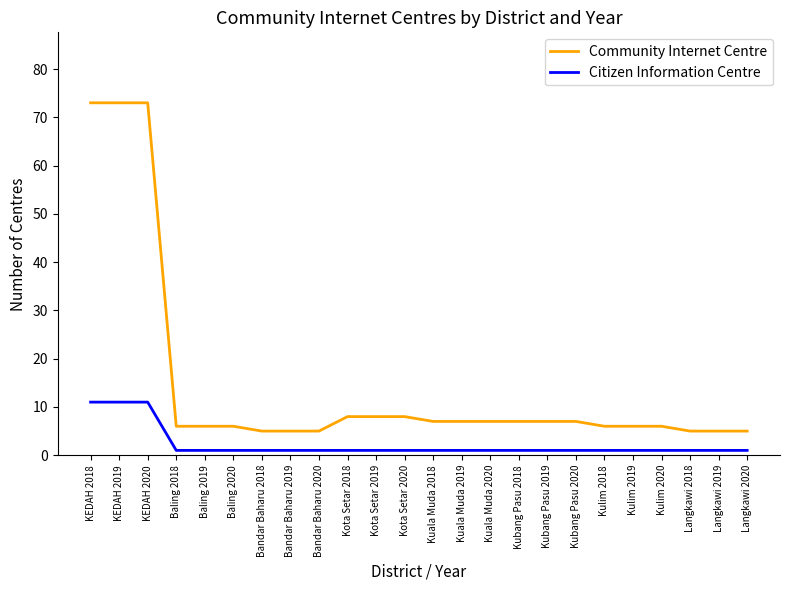

What is the spread (max minus min) of values at Kulim 2018?

5